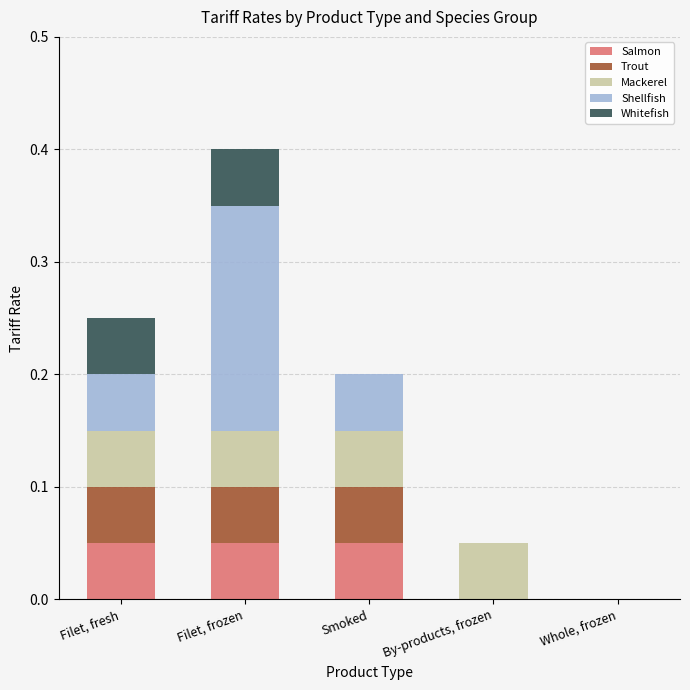

Is it true that Salmon equals 0.0 at Smoked?

False